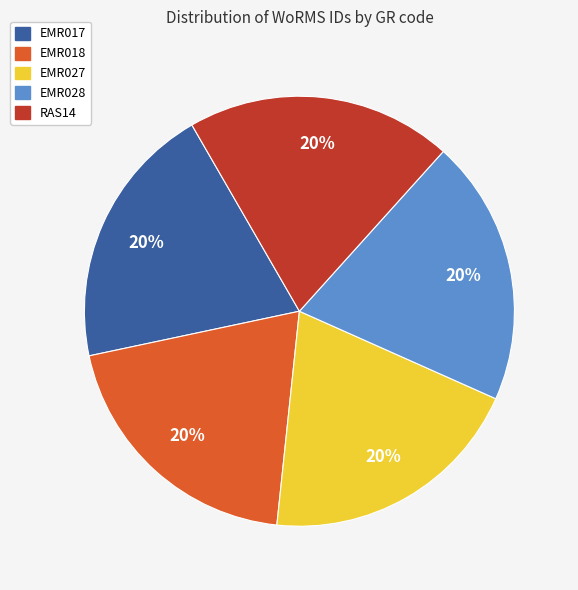

Do EMR018 and EMR027 together represent more than half of the pie?

No